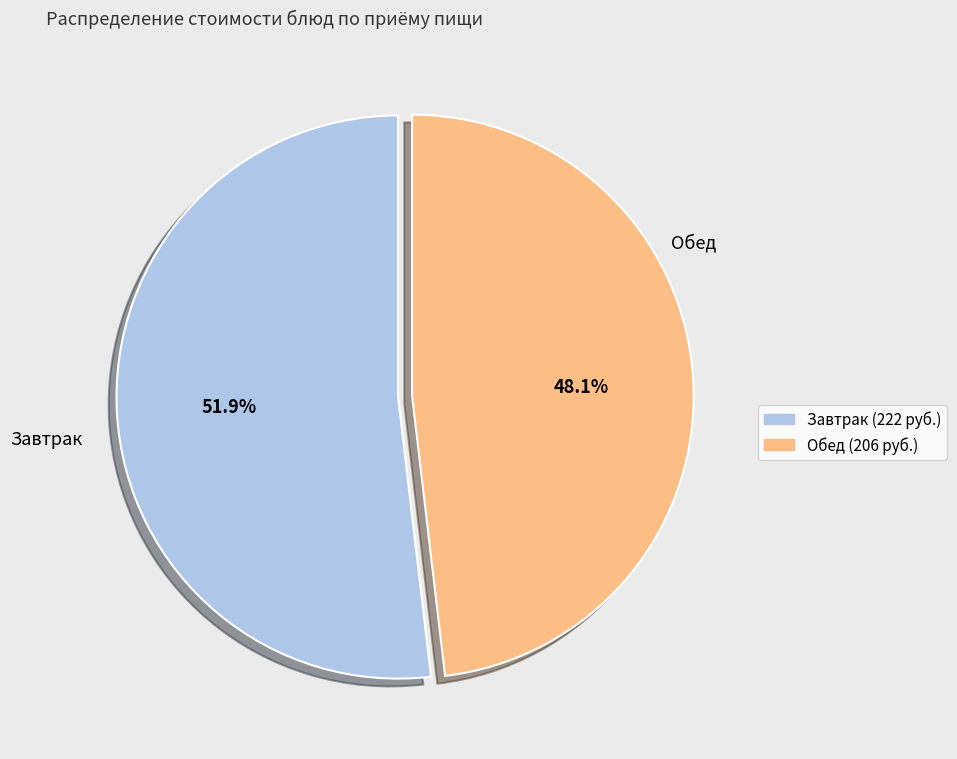

How many slices are in this pie chart?

2